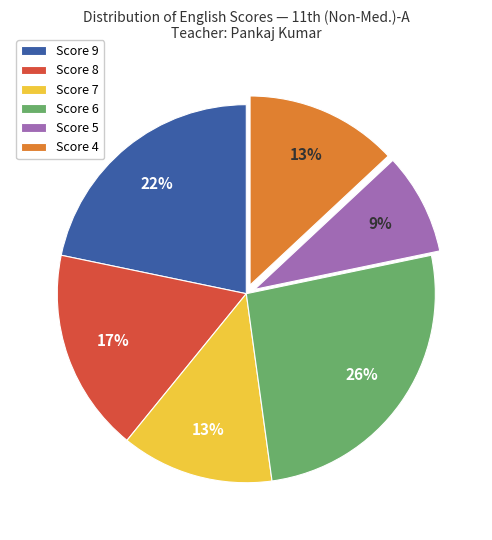

To the nearest percent, what percentage of the pie is Score 9?

22%